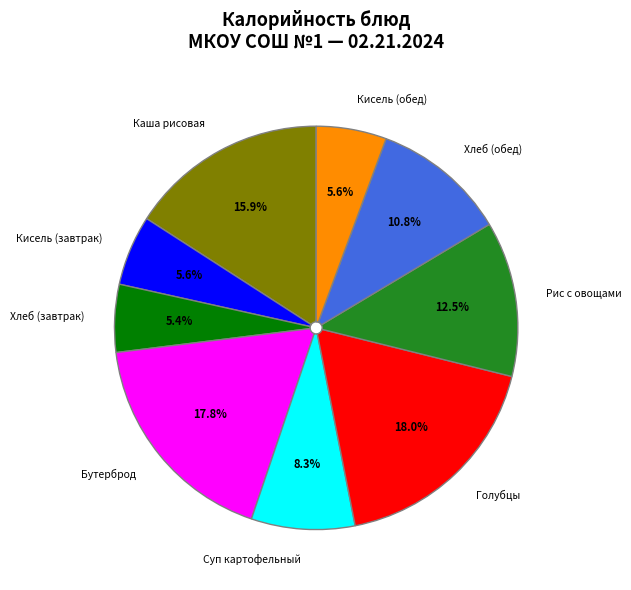

Is Хлеб (обед) the majority of the pie?

No